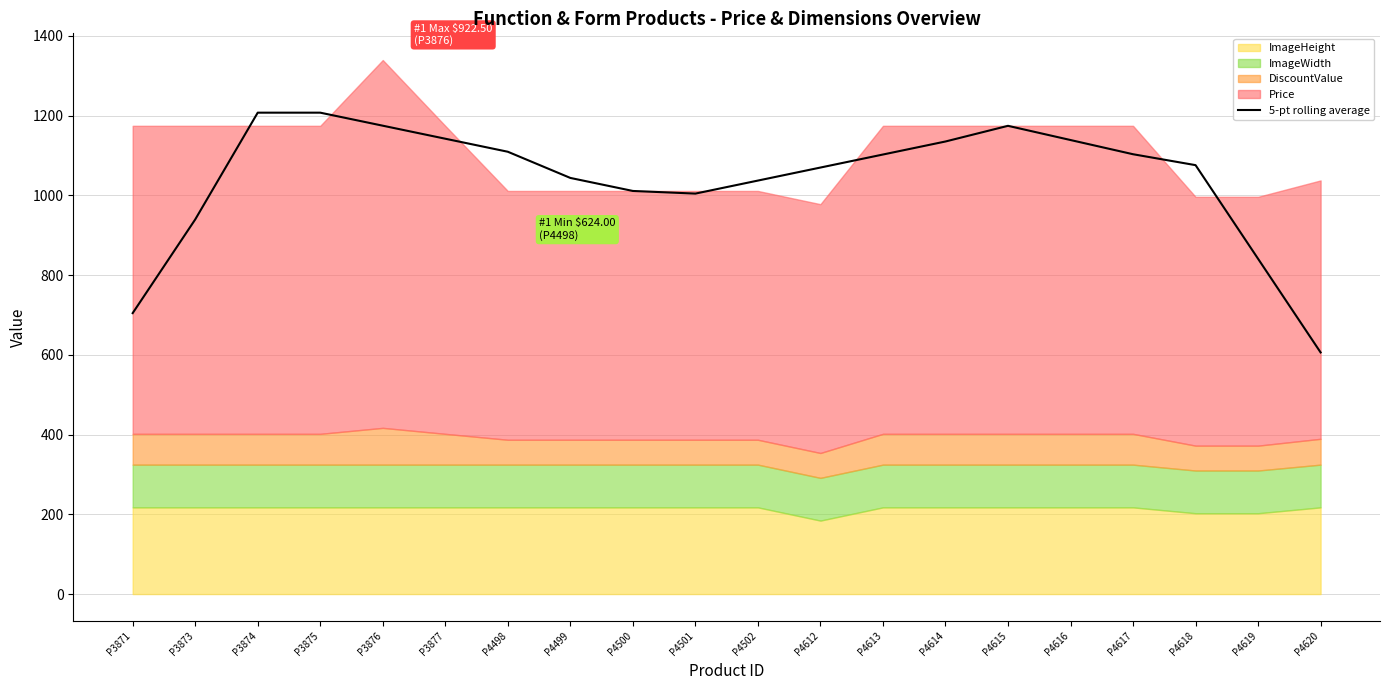

List the labels in order of value, smallest first.

P4620, P3871, P4619, P3873, P4501, P4500, P4502, P4499, P4612, P4618, P4613, P4617, P4498, P4614, P4616, P3877, P4615, P3876, P3874, P3875